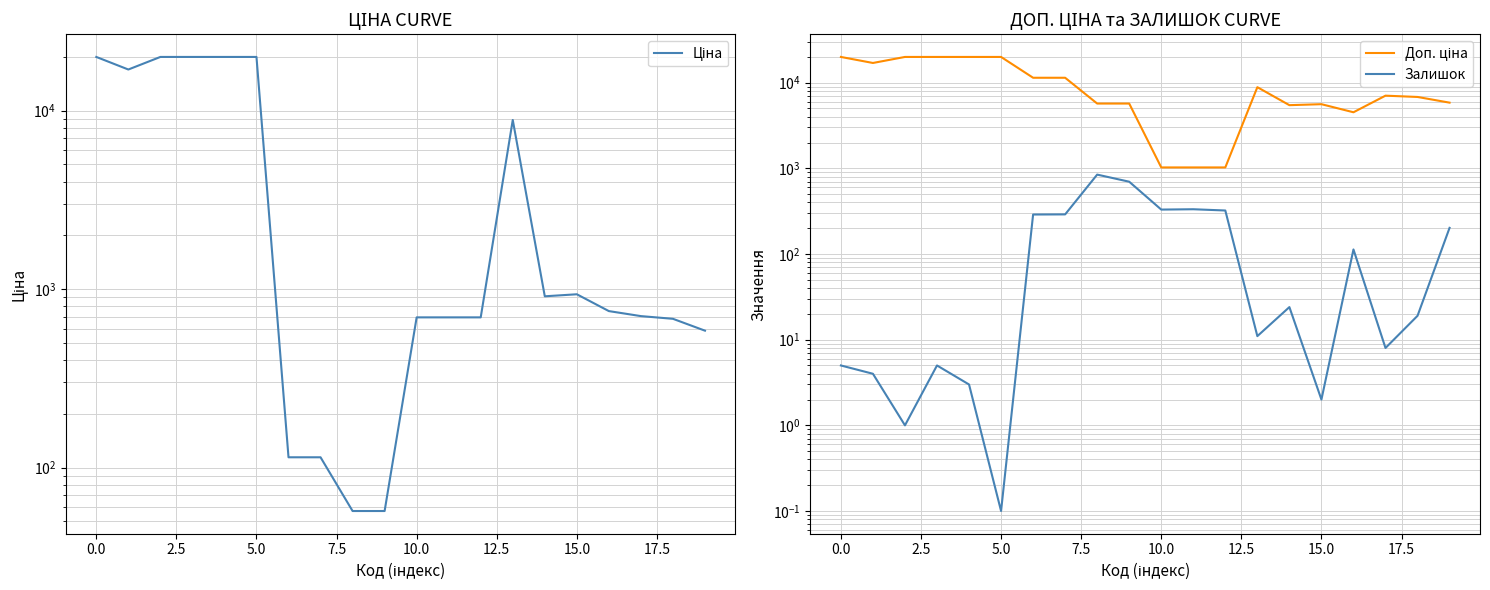

What is the smallest value displayed?

0.1